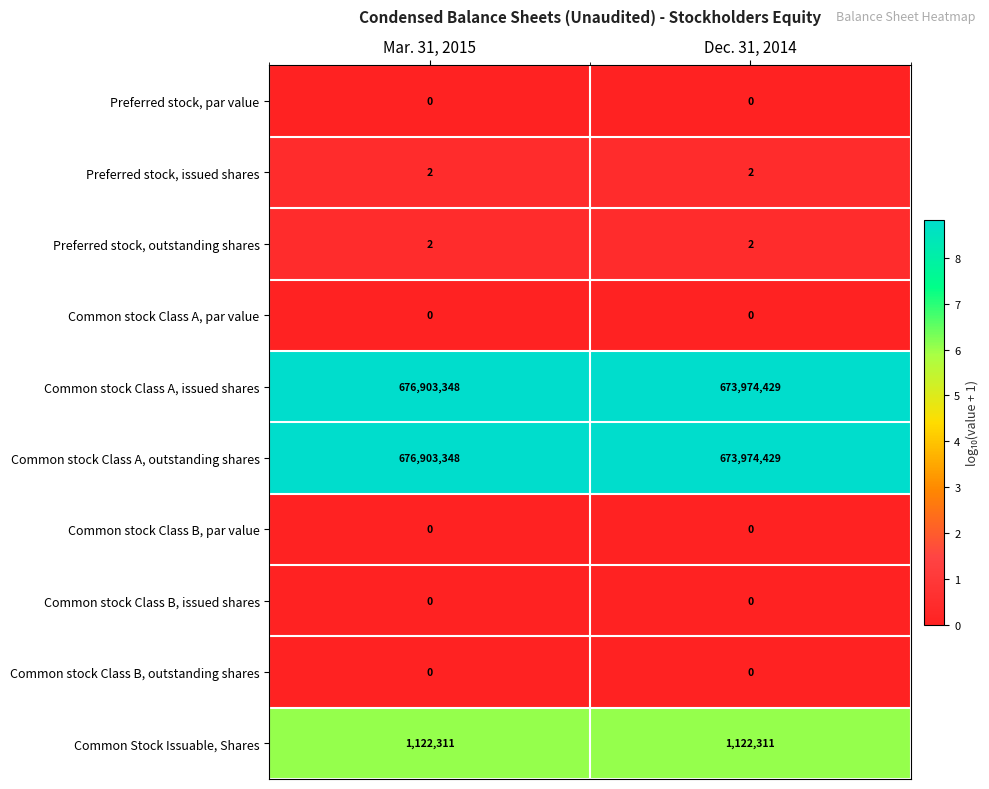

What is the difference between the highest and lowest values at Mar. 31, 2015?

676903348